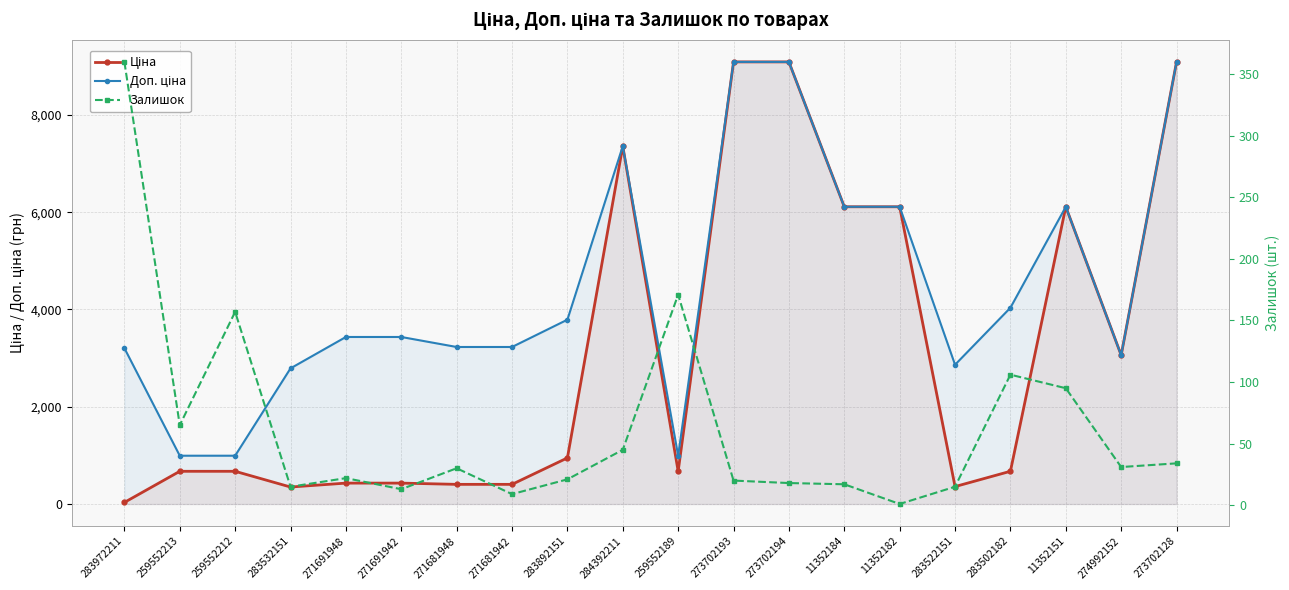

What is the label of the 5th point from the left?

271691948